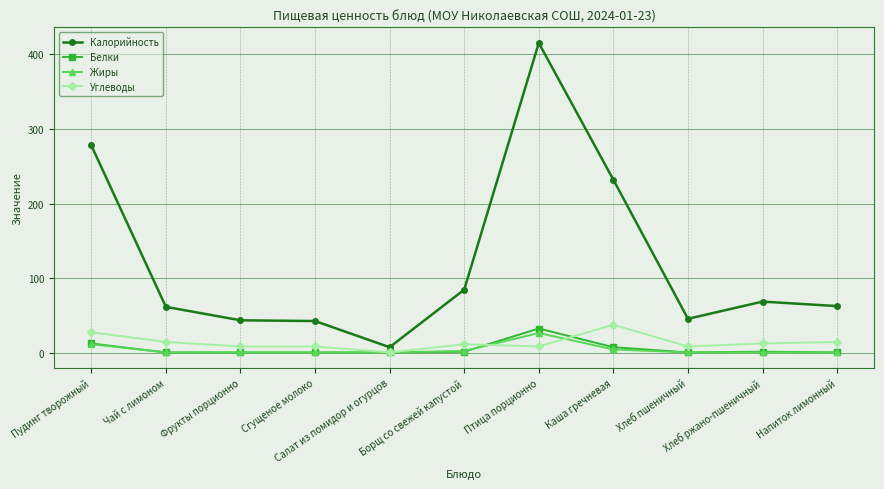

Which category has the highest value across all series?

Птица порционно